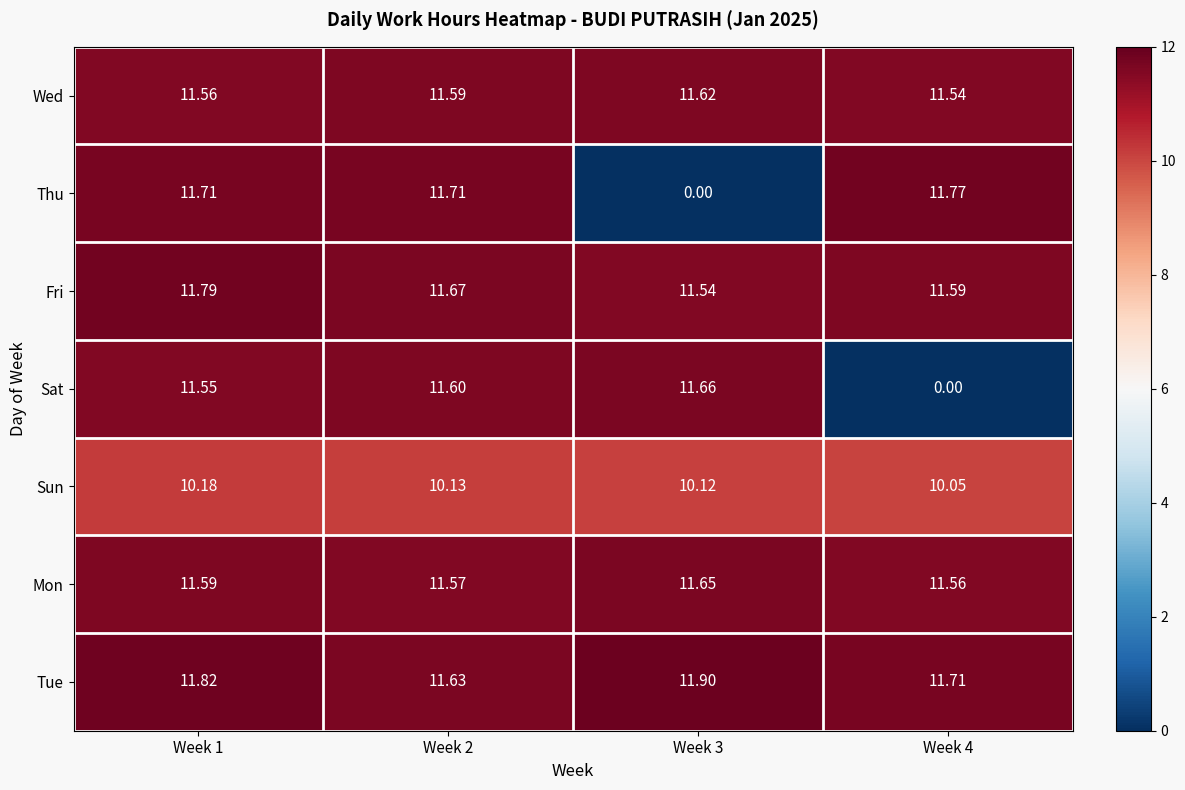

At which category is the sum across all series the highest?

Week 1